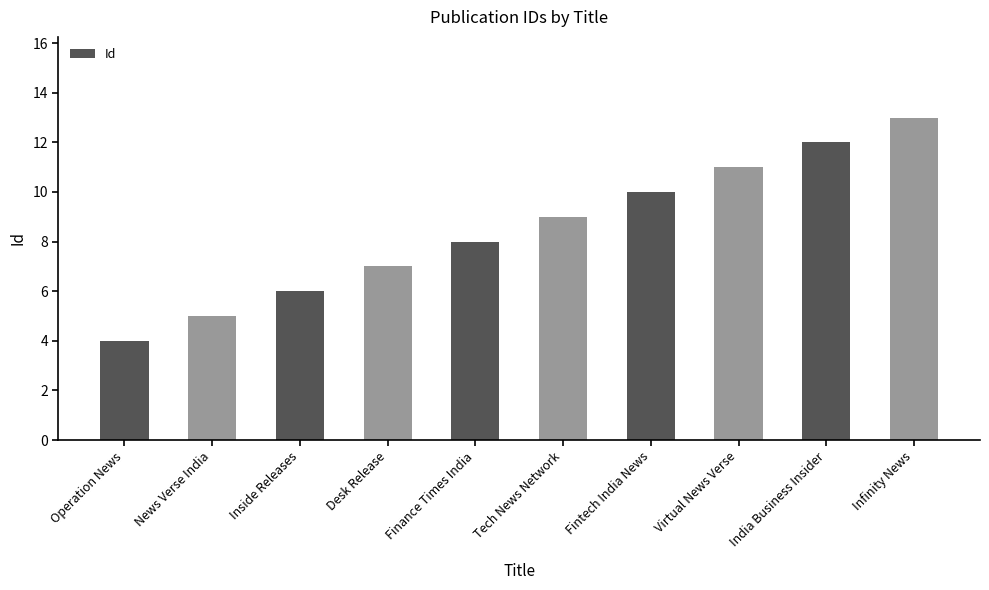

Are the bars grouped side by side (vs. stacked)?

No